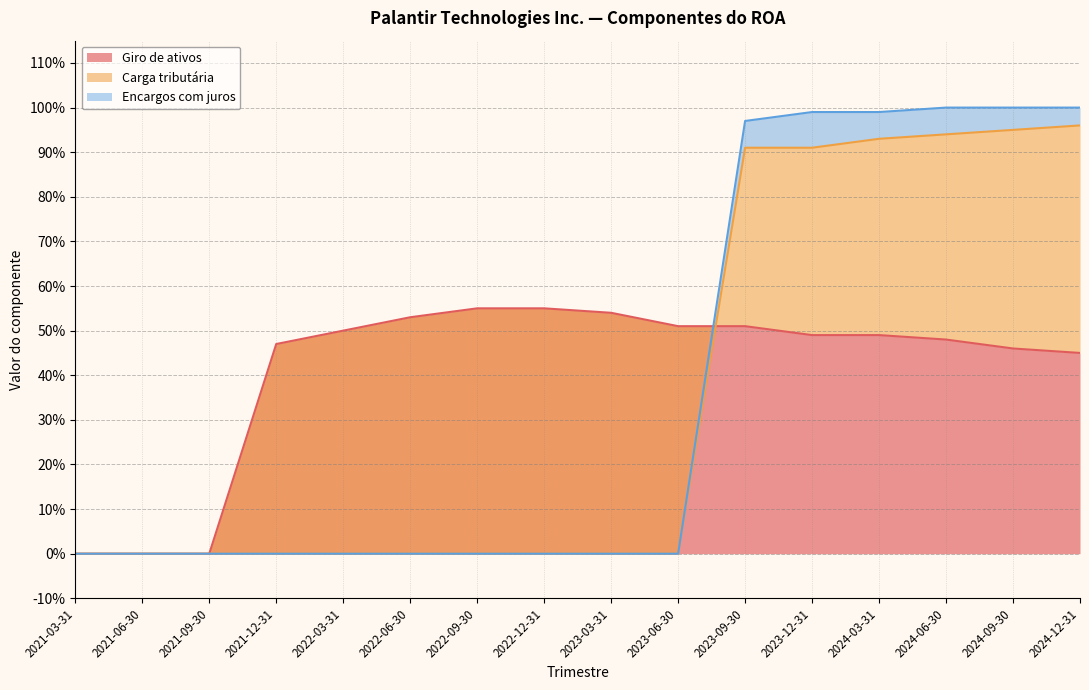

At how many categories does at least one series exceed 0?

13